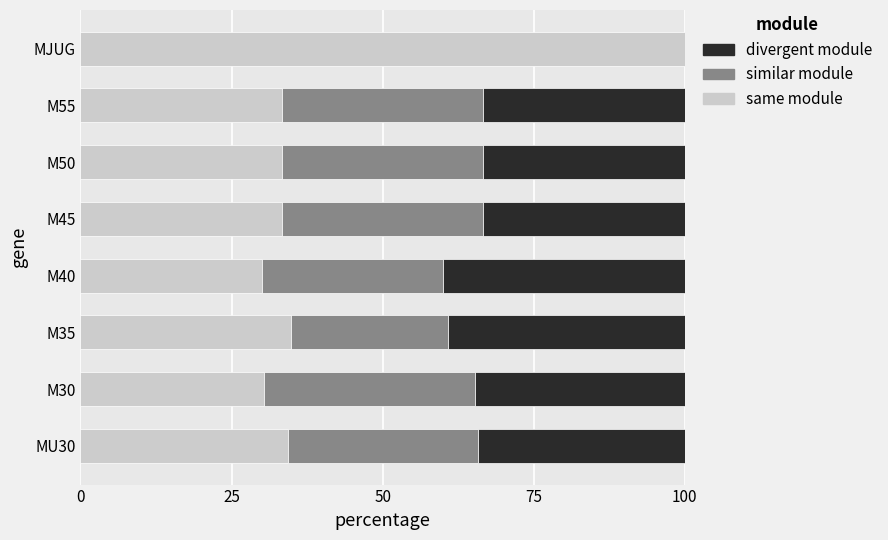

What is the highest value of the same module series?

100.0